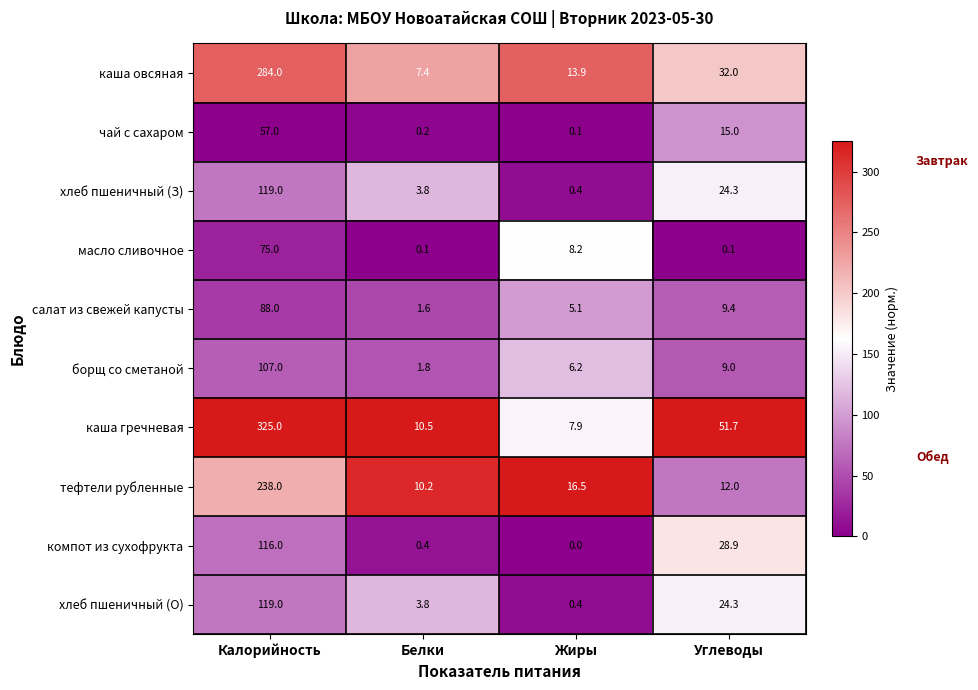

The каша овсяная series shows 9.4 at Углеводы. True or false?

False